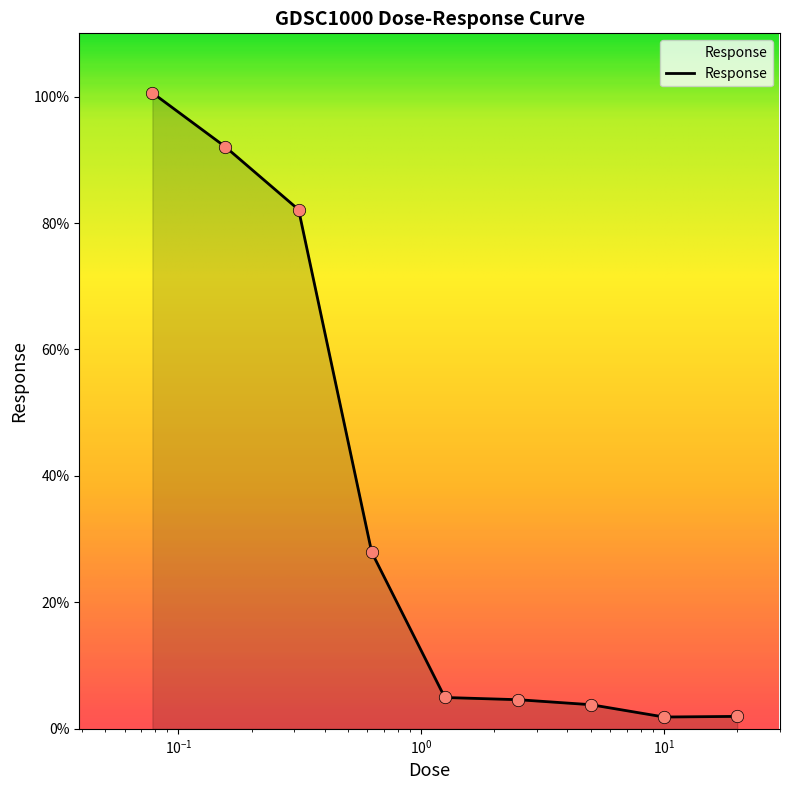

What is the difference between the maximum and minimum values?

98.7